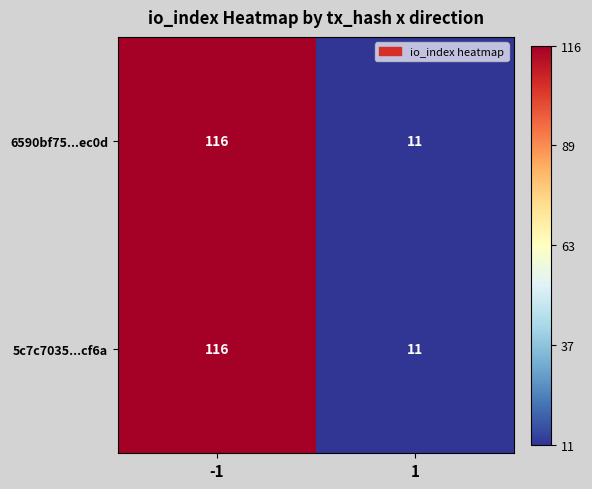

True or false: 5c7c7035...cf6a has a value of 11 at 1.

True